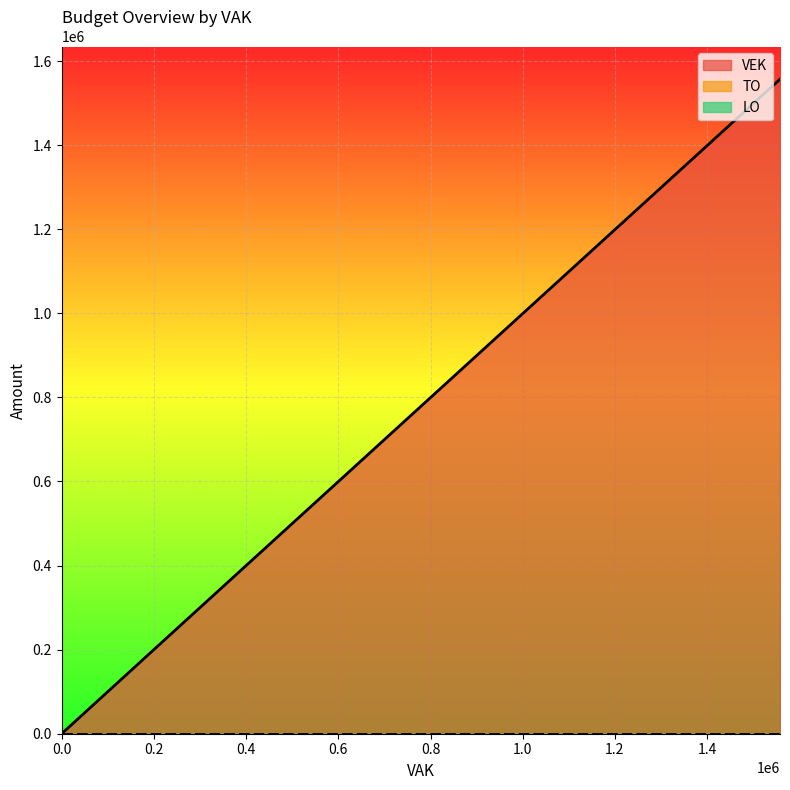

Which series has the largest range (max minus min)?

VEK